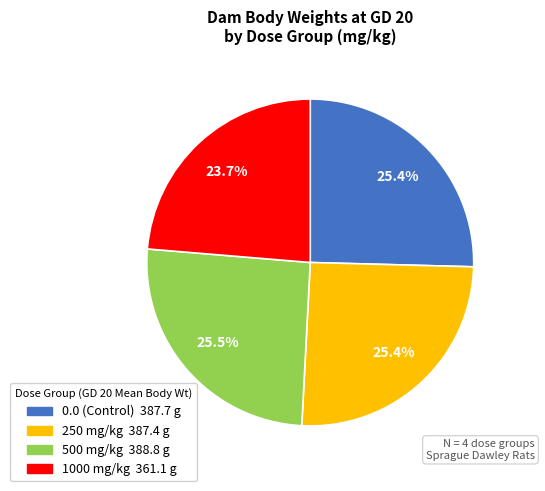

How many segments does this pie chart have?

4